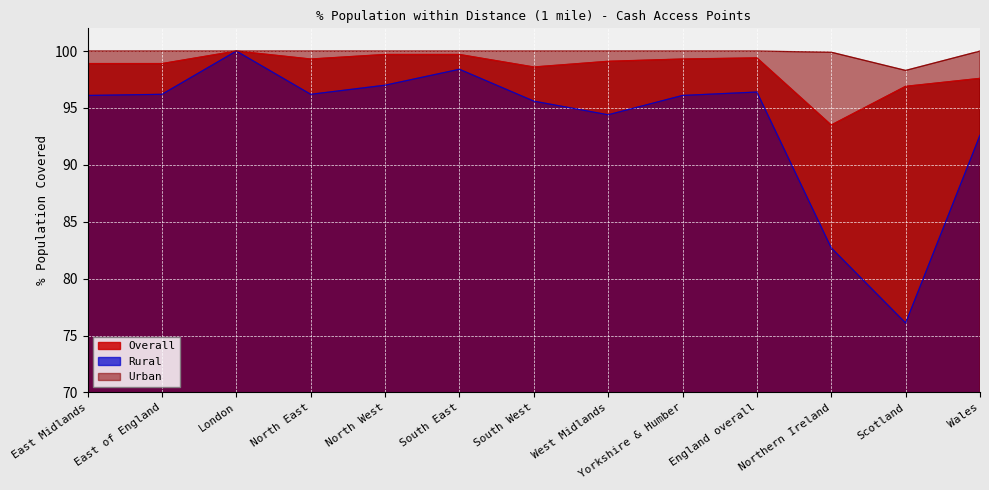

Is it true that Overall equals 65.7 at South East?

False